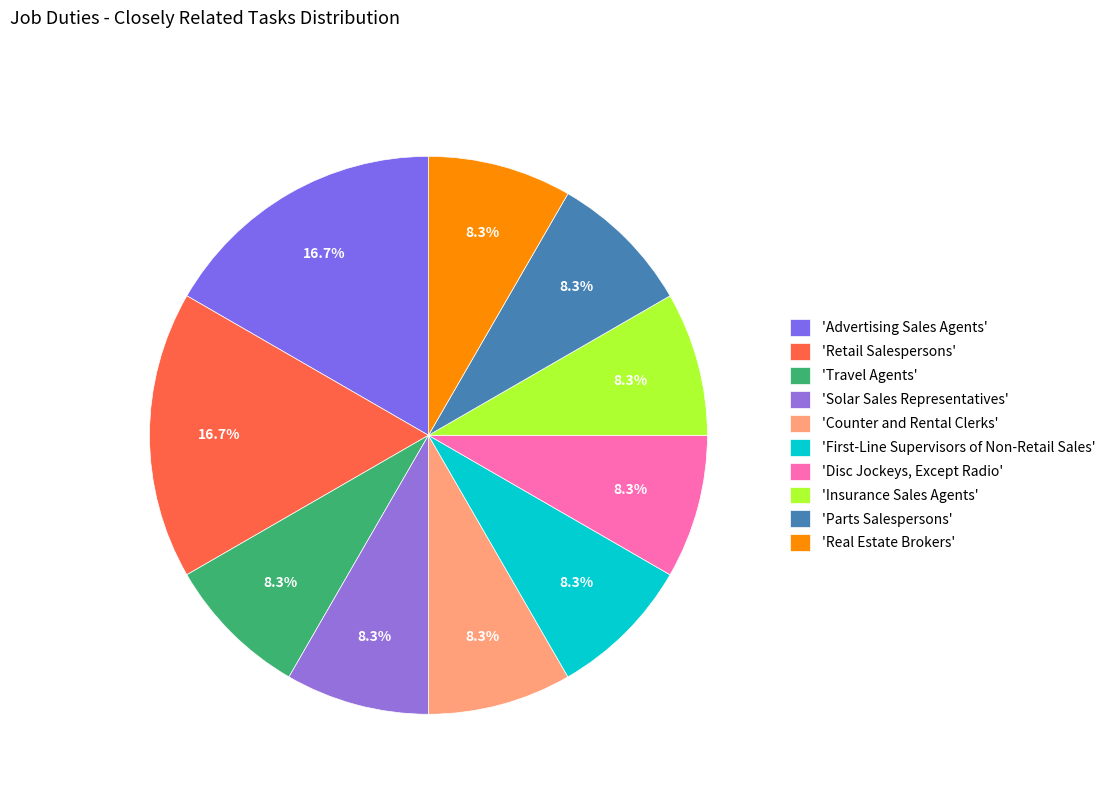

Is there a majority slice in this chart?

No